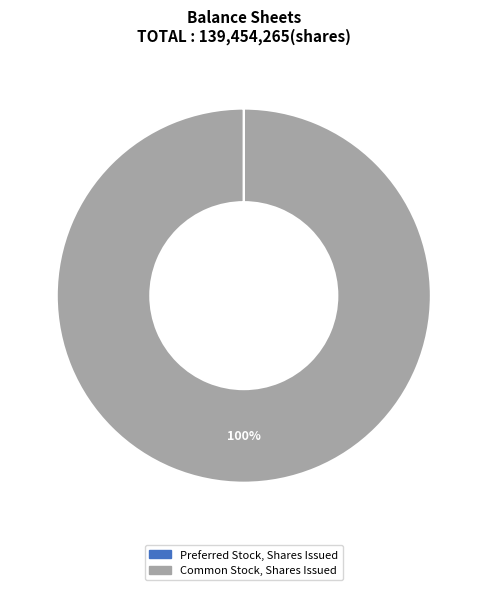

To the nearest percent, what is the difference between the largest and smallest slice percentages?

100%